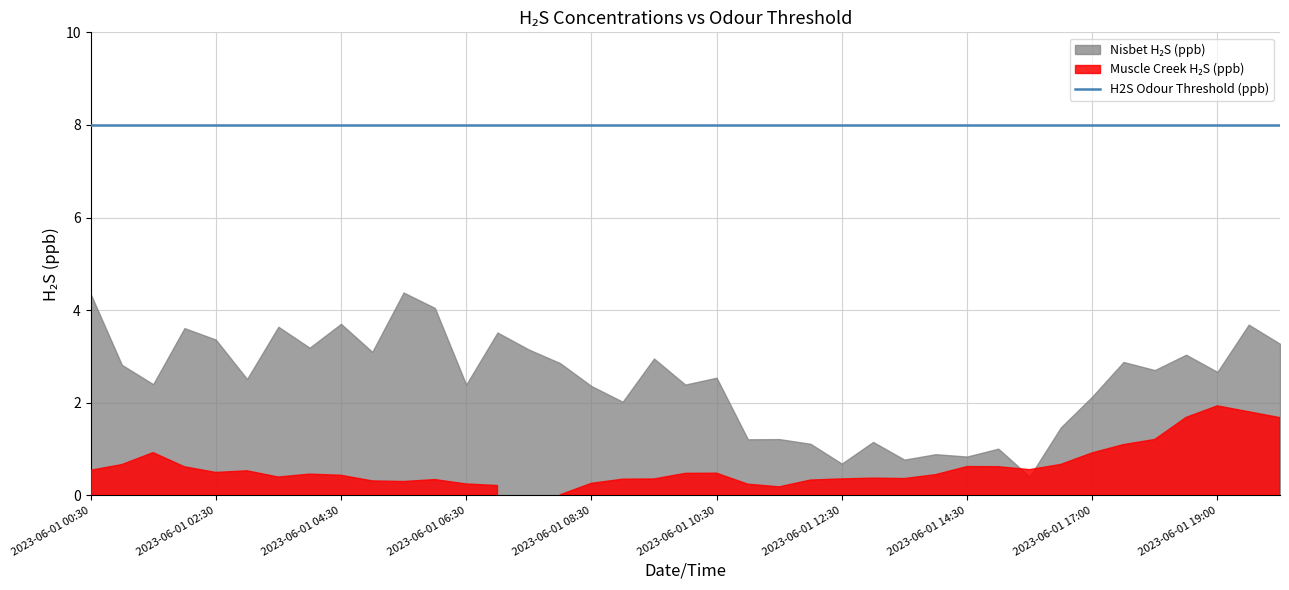

At which category does Nisbet H2S (ppb) reach its first local peak?

2023-06-01 02:00